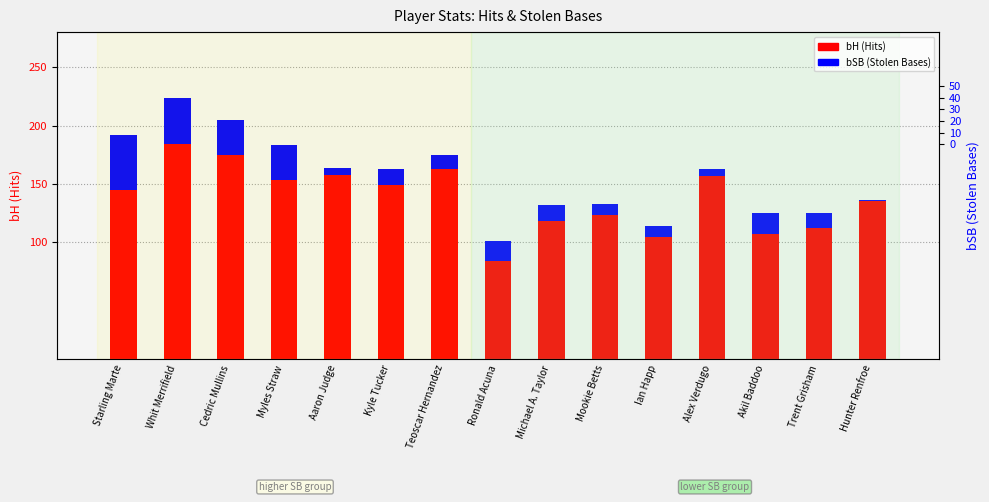

What is the sum of all bSB (Stolen Bases) values?

267